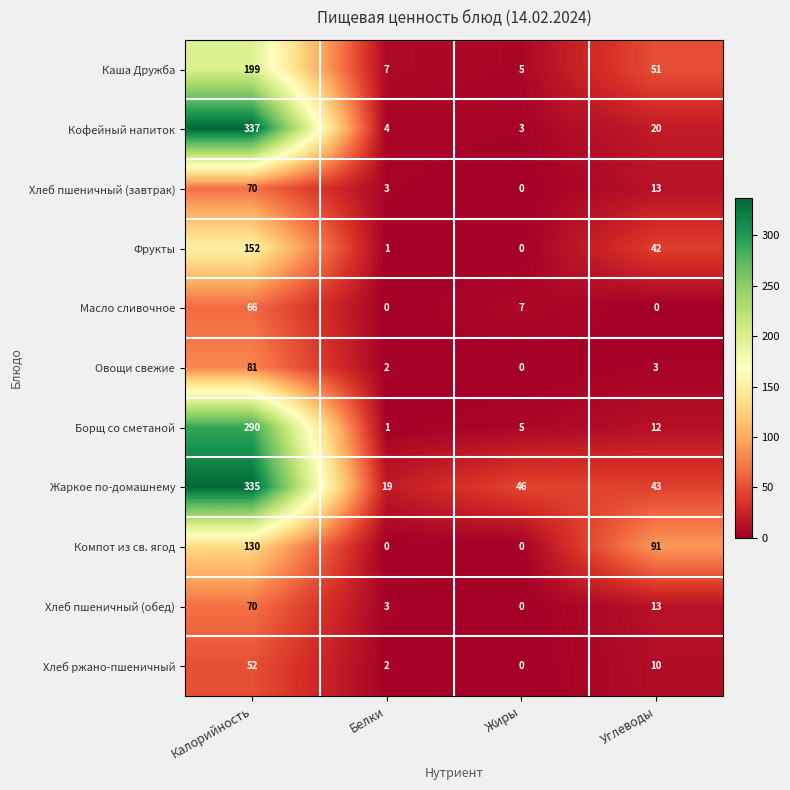

At how many categories does at least one series exceed 76?

2